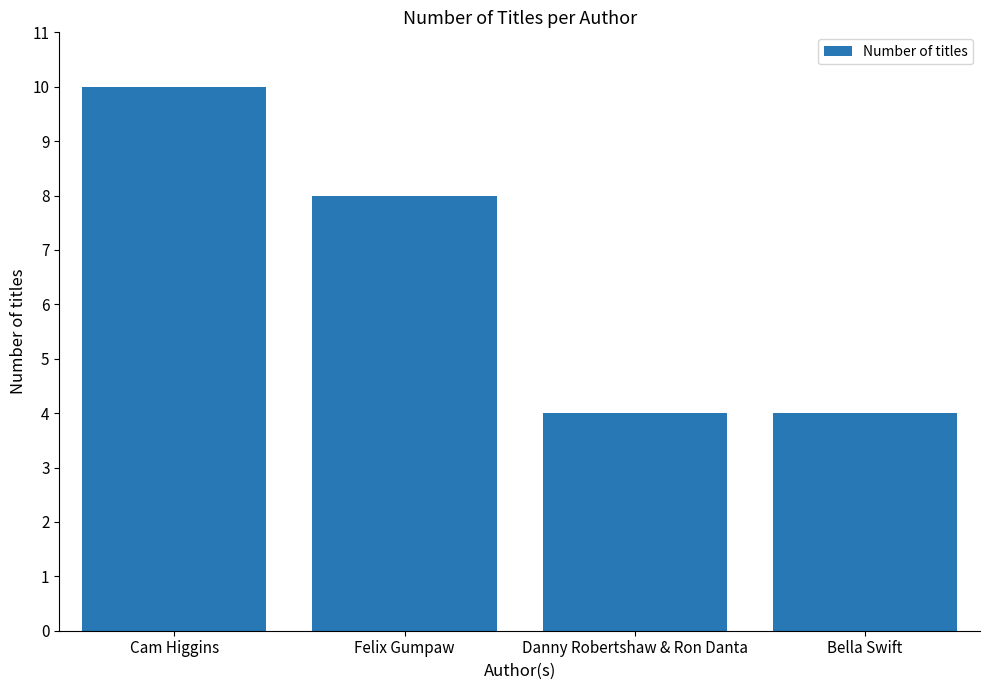

Which category has the highest value across all series?

Cam Higgins